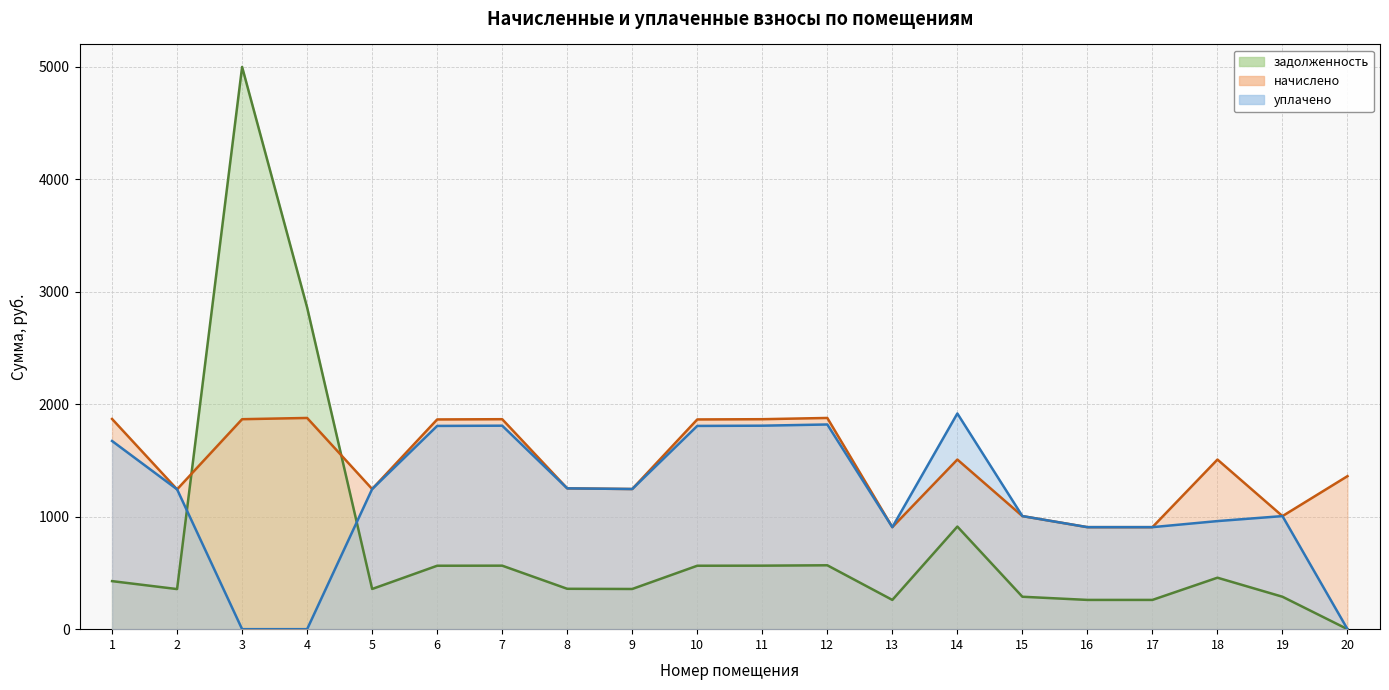

List the labels in order of начислено value, largest first.

4, 12, 1, 3, 7, 11, 6, 10, 14, 18, 20, 8, 5, 9, 2, 15, 19, 13, 16, 17